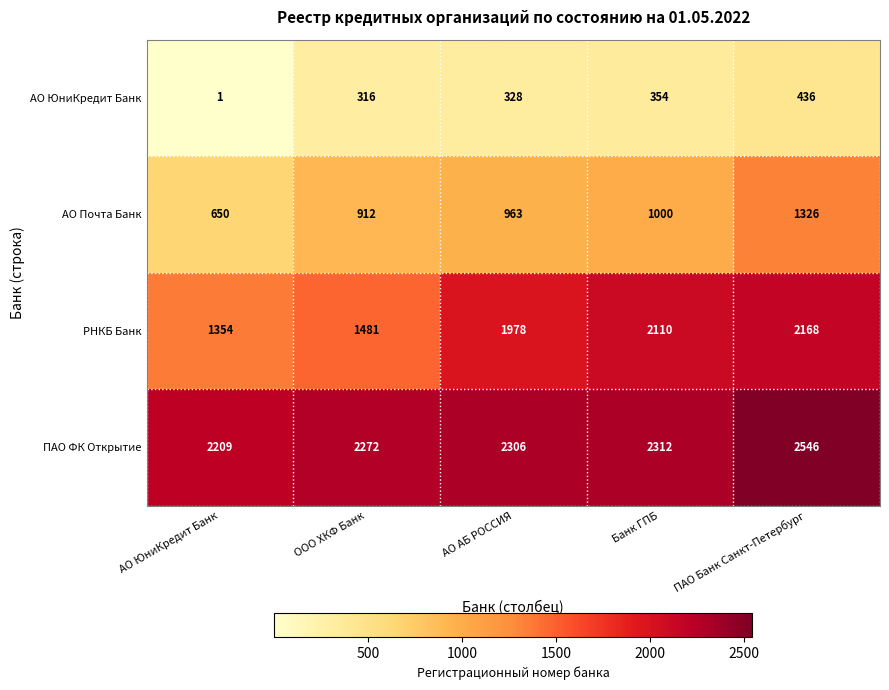

How many data points in АО ЮниКредит Банк are less than 328?

2